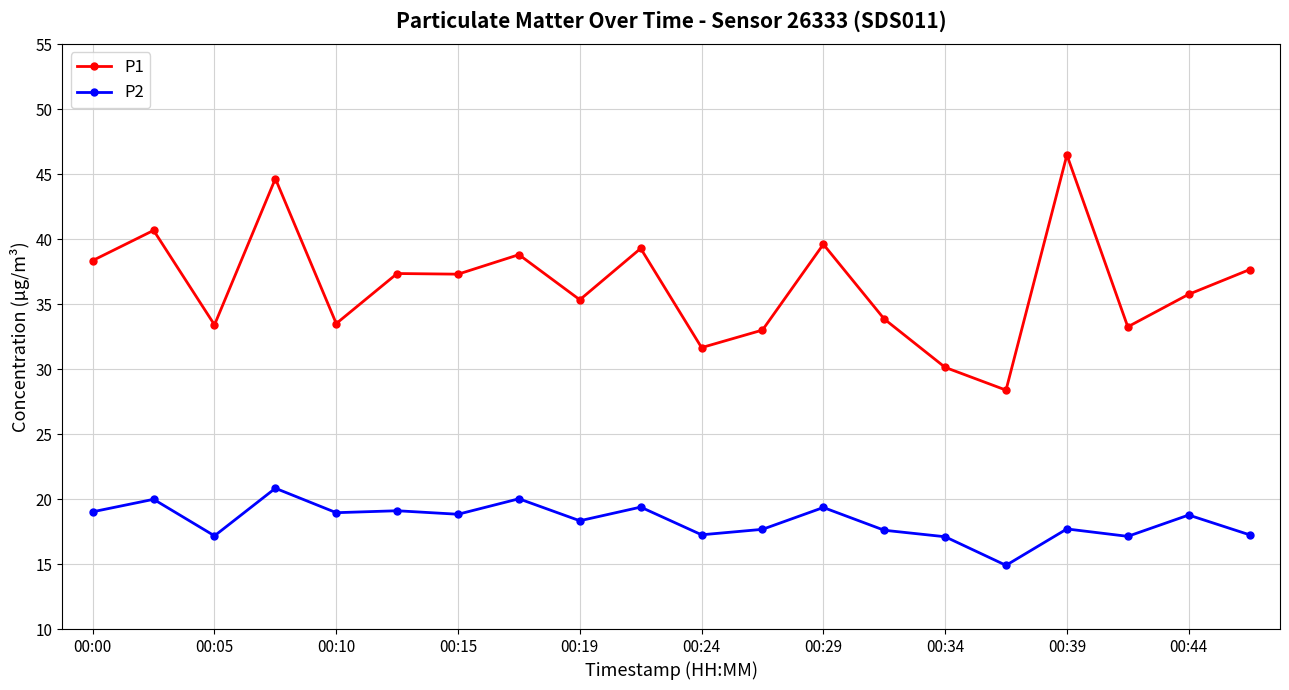

True or false: P2 and P1 cross at least once.

False